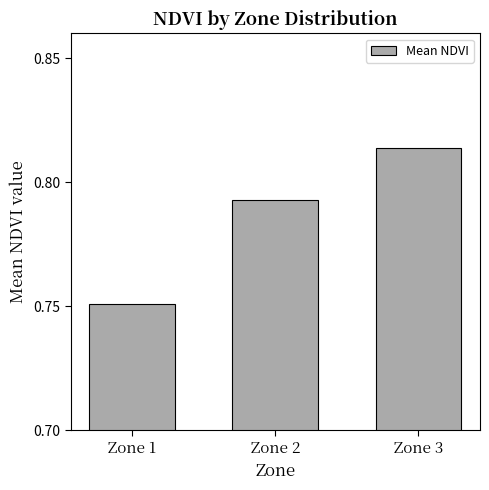

Is it true that the value at Zone 3 is 1.3?

False